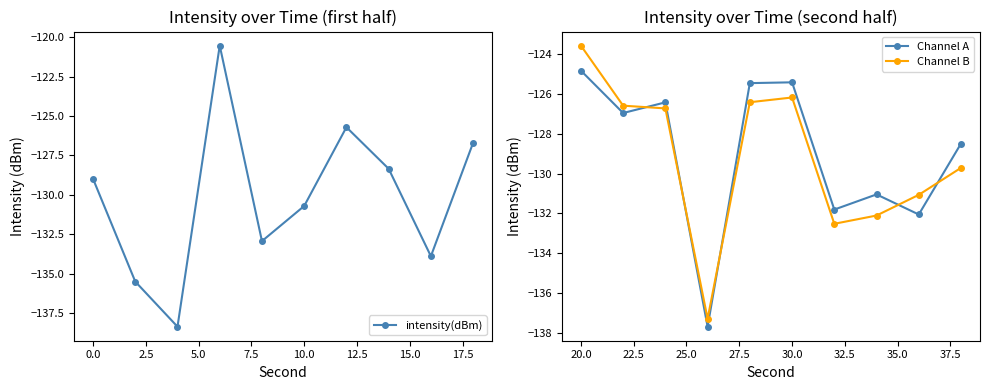

What are all the series names shown in the legend?

intensity(dBm), Channel A, Channel B